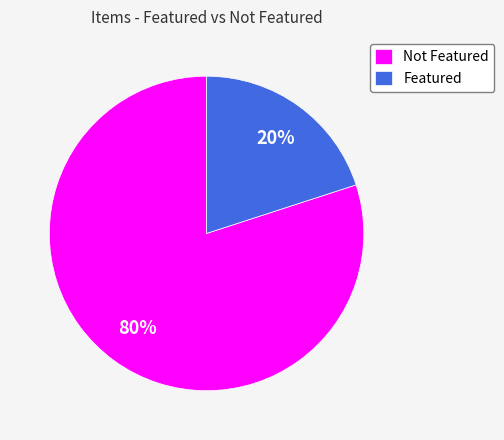

What is the smallest slice in the pie chart?

Featured